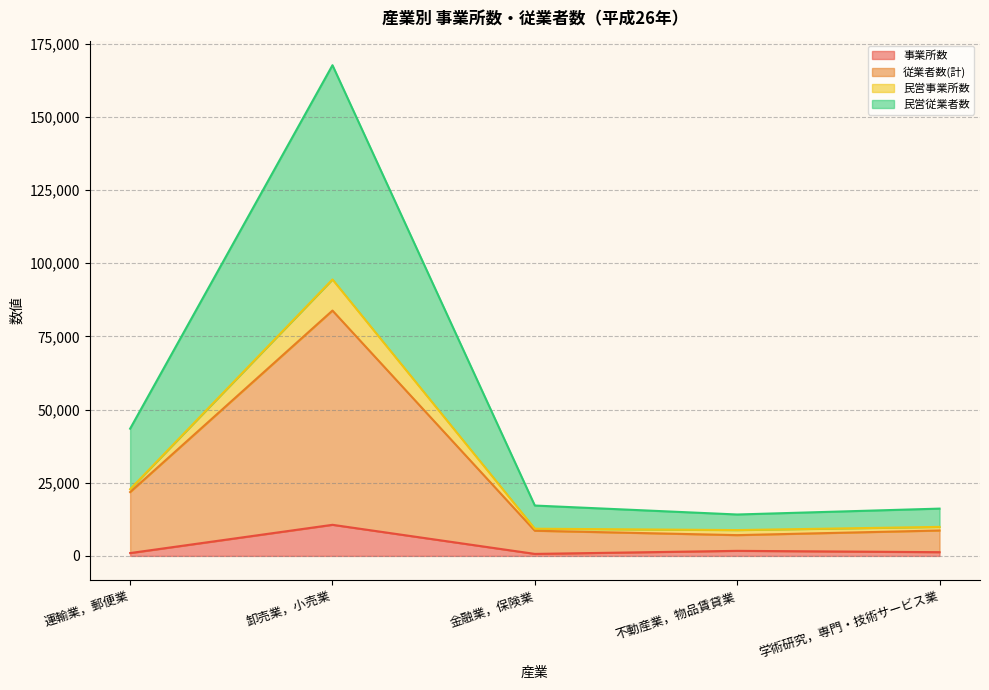

List the labels in order of 従業者数(計) value, smallest first.

不動産業，物品賃貸業, 学術研究，専門・技術サービス業, 金融業，保険業, 運輸業，郵便業, 卸売業，小売業